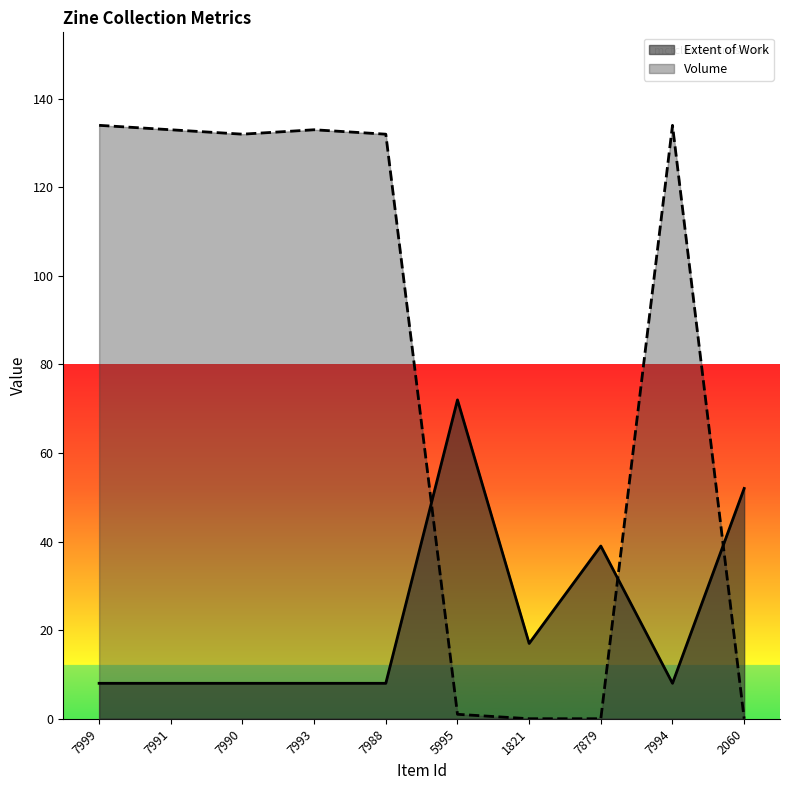

Which category has the highest value across all series?

7999